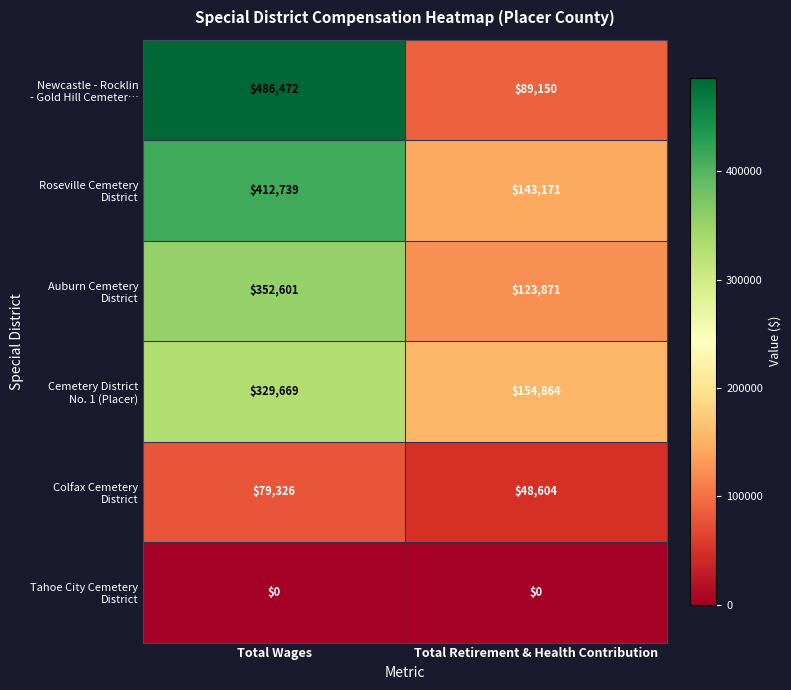

At which category is the sum across all series the highest?

Total Wages